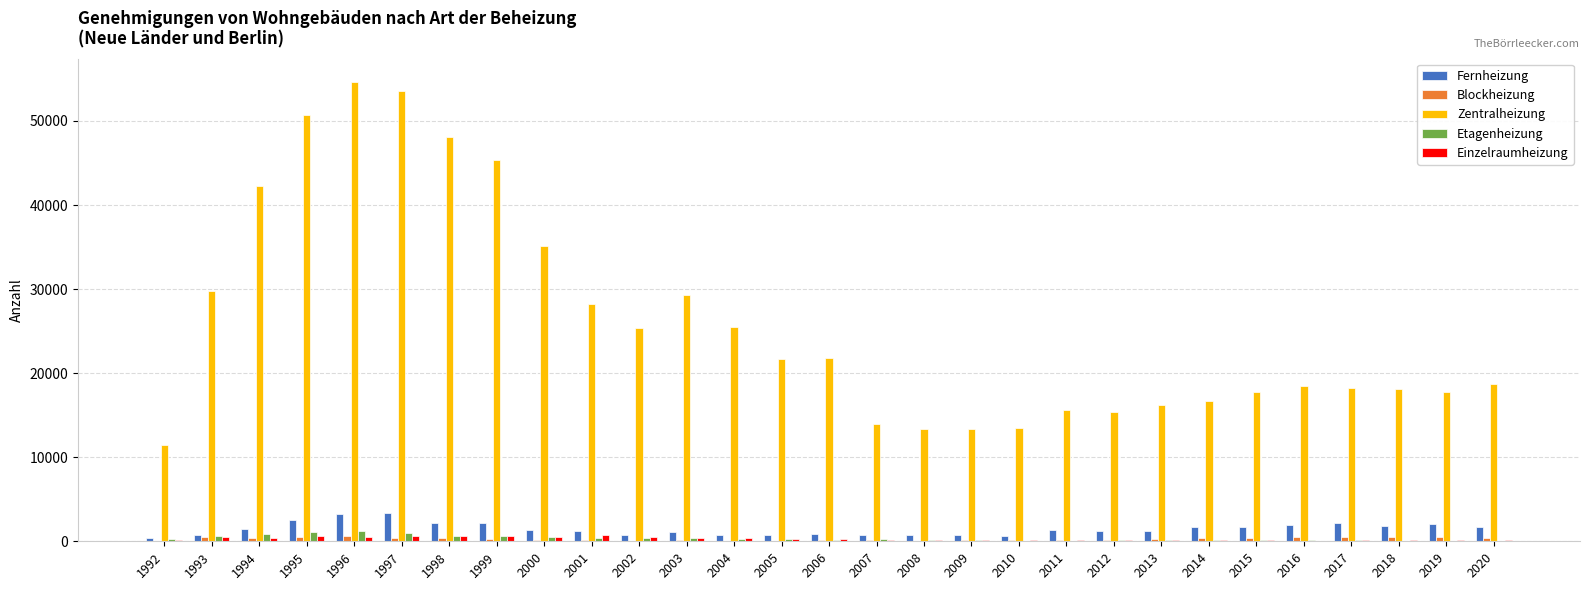

Between 2003 and 2014, which series saw the biggest shift?

Zentralheizung